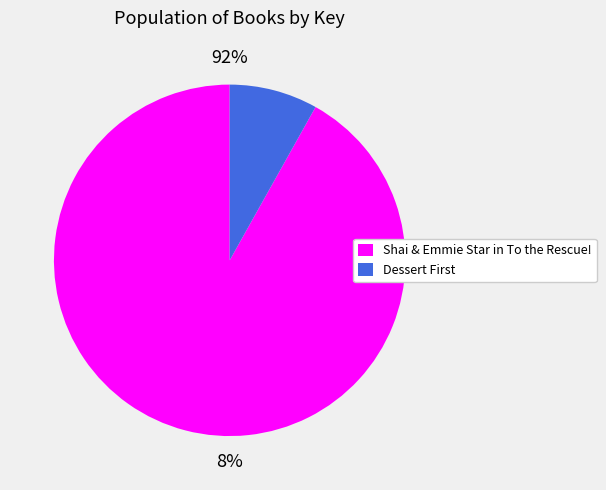

Which slice represents more than half of the pie?

Shai & Emmie Star in To the Rescue!